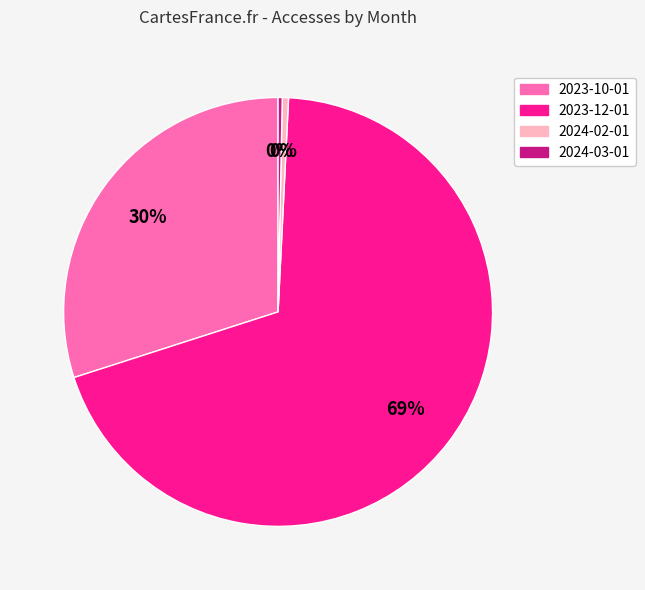

How many segments does this pie chart have?

4